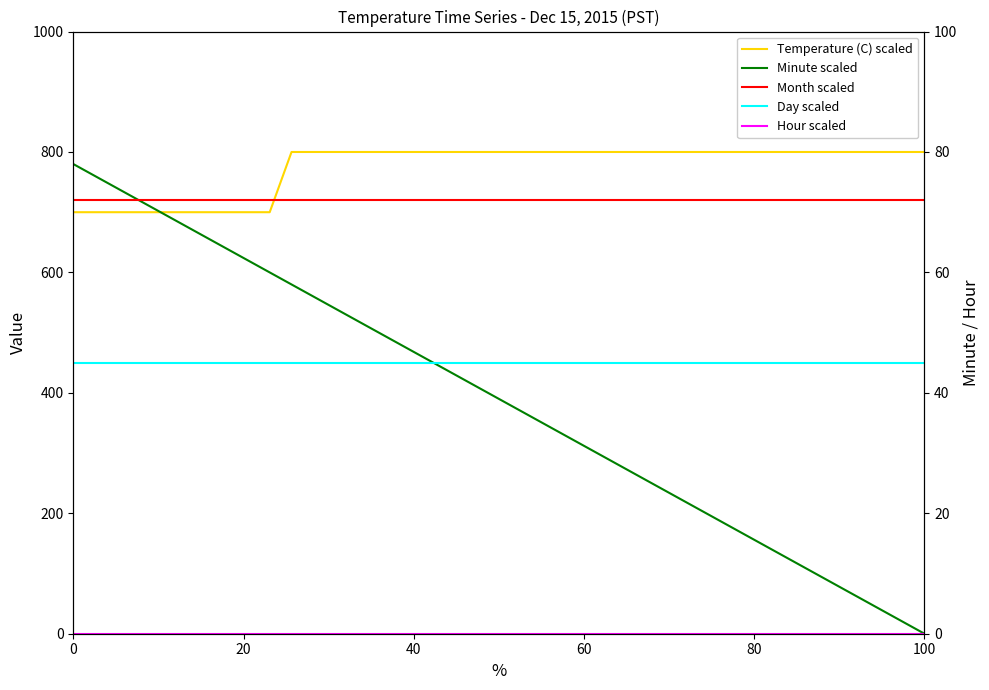

At how many categories does at least one series exceed 598?

40